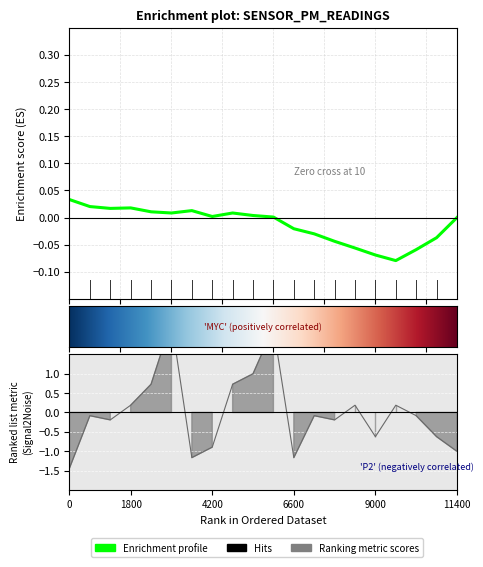

True or false: the data has more than 1 interior local peaks.

True